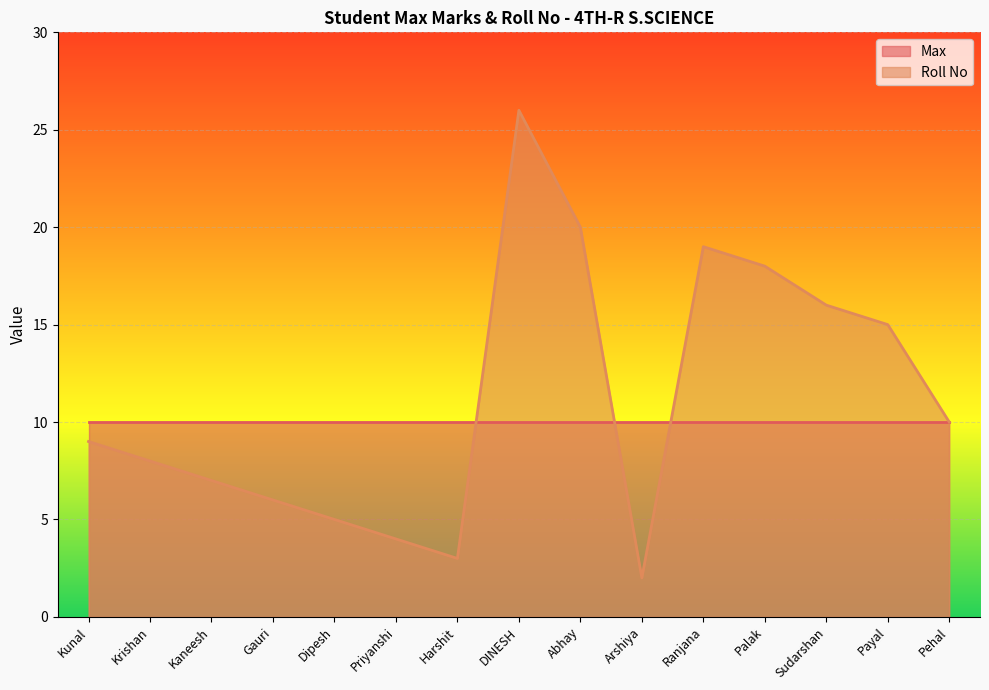

How many data points are less than 9?

7